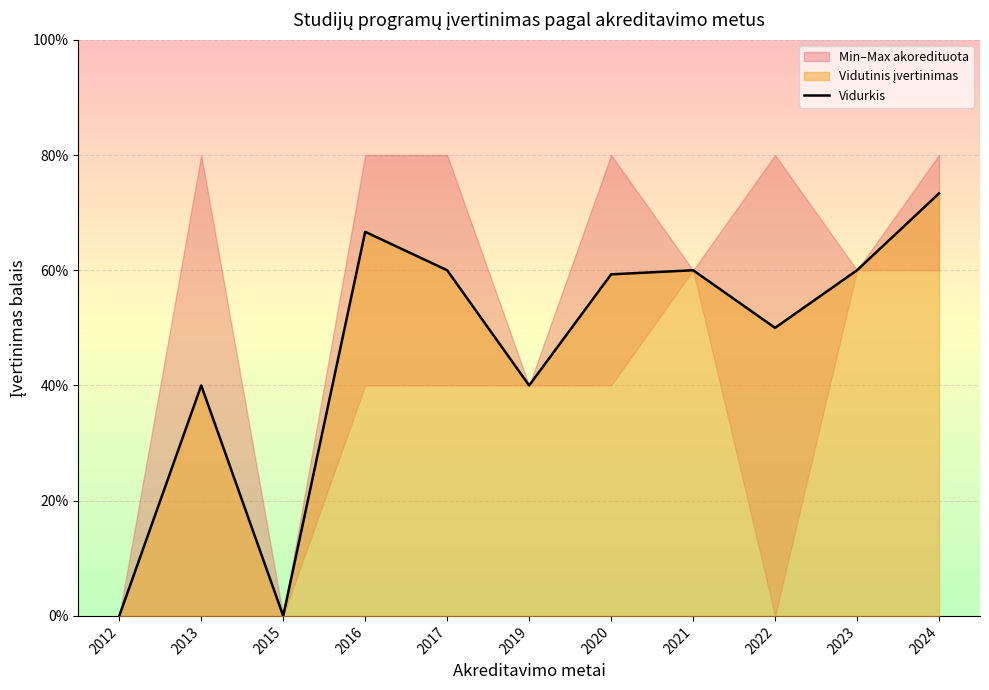

List the labels in order of value, smallest first.

2012, 2015, 2013, 2019, 2022, 2020, 2017, 2021, 2023, 2016, 2024